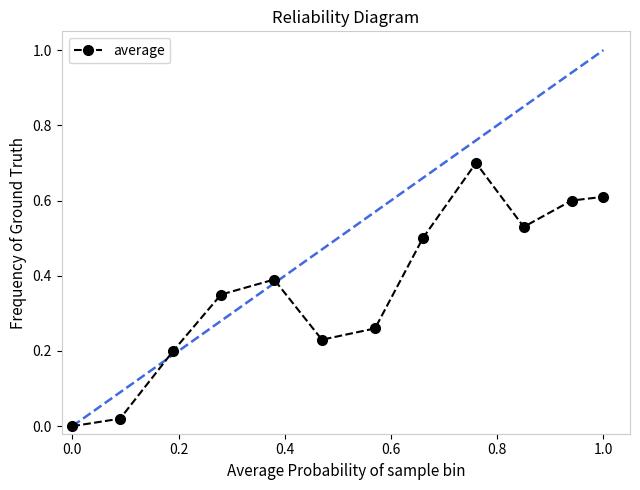

What is the maximum value for average?

0.7